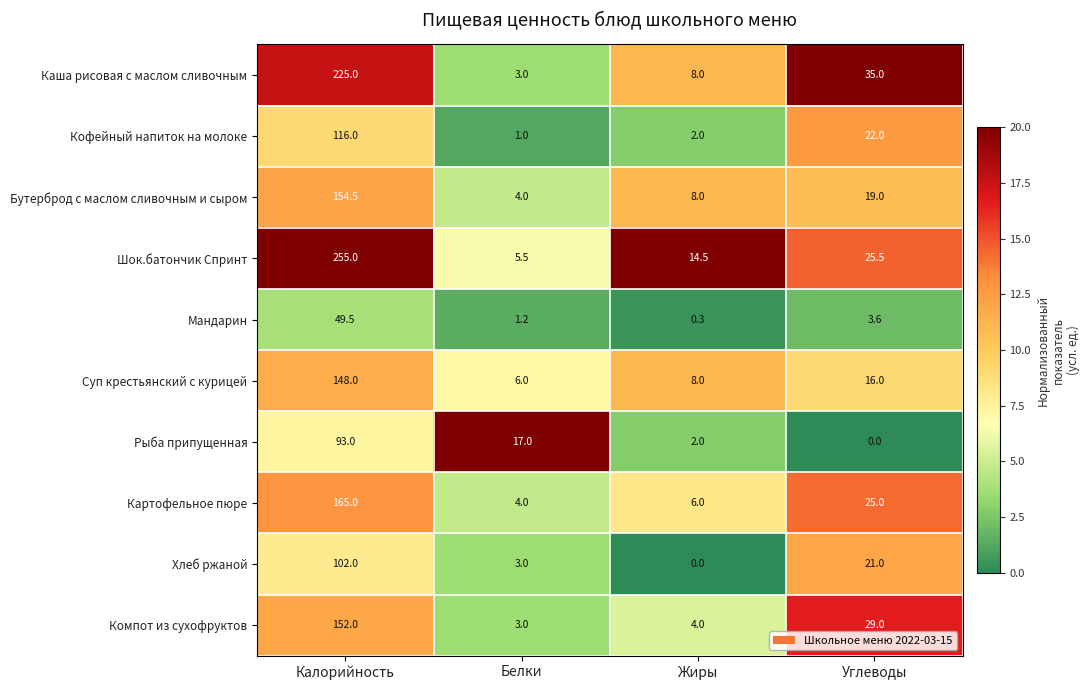

What is the difference between the maximum and second lowest values in the Каша рисовая с маслом сливочным series?

217.0